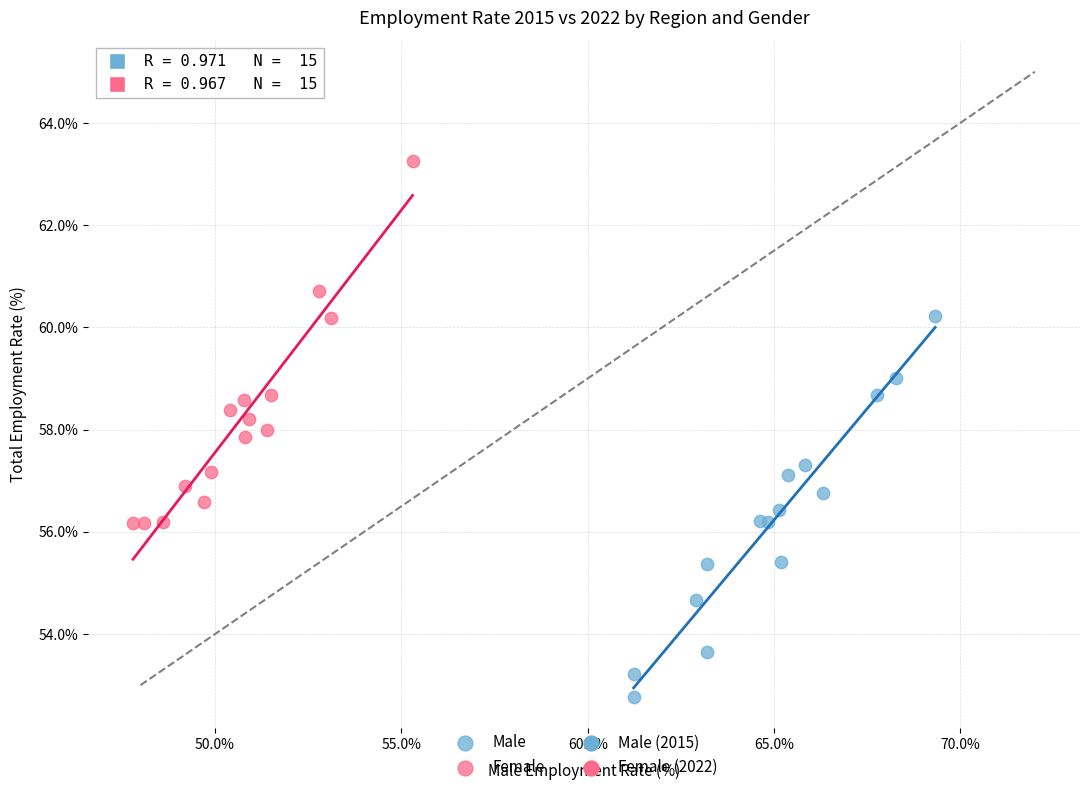

Which series contains the lowest Y value?

Male